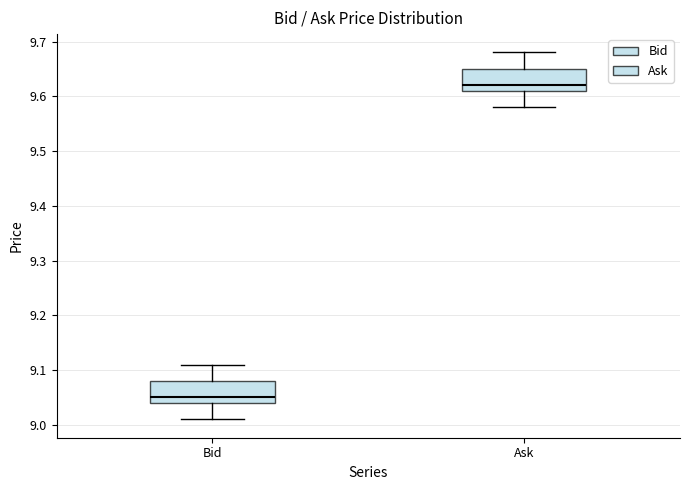

Reading left to right, transcribe this box plot: for each box, give where its median line is, the range the box spans, and where its two whiskers end, as read against the y-axis. The values are not printed on the chart, so give them approximately, as read against the axis.

Bid: median 9.05, box 9.04 to 9.08, whiskers 9.01 to 9.11
Ask: median 9.62, box 9.61 to 9.65, whiskers 9.58 to 9.68